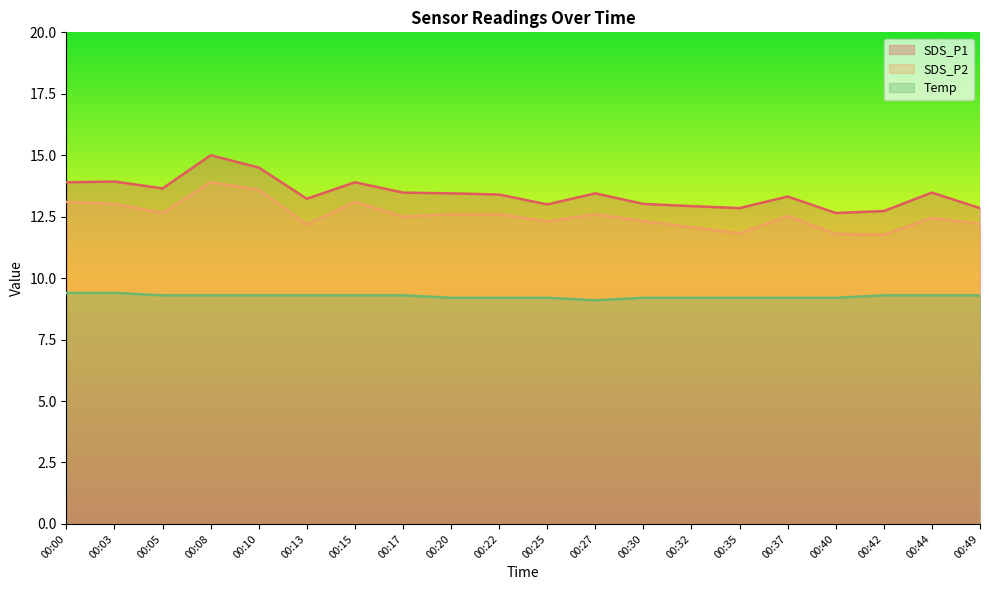

Rank the series by their maximum value, from lowest to highest.

Temp, SDS_P2, SDS_P1